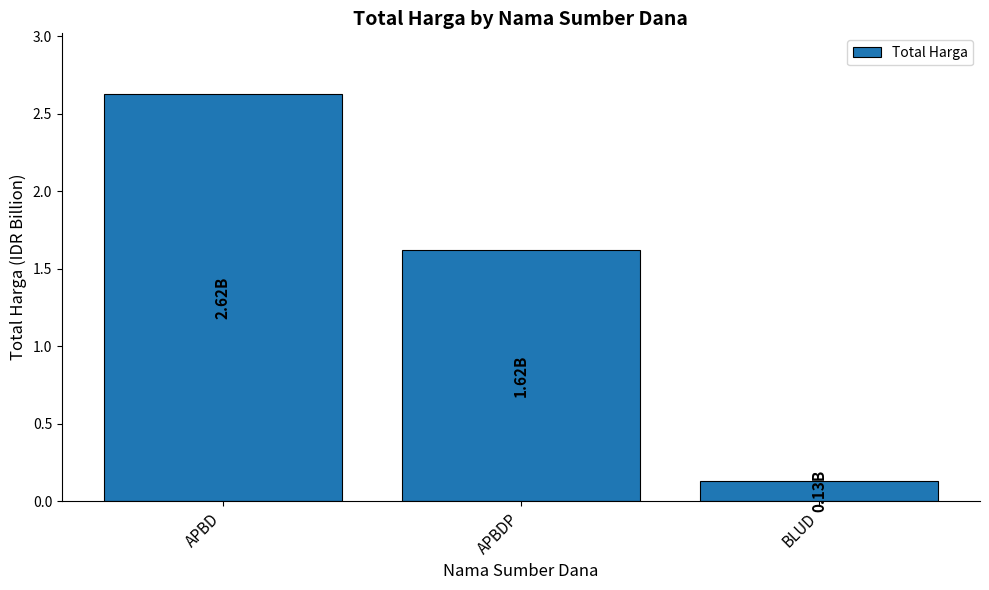

What is the difference between the values at APBDP and APBD?

1.0